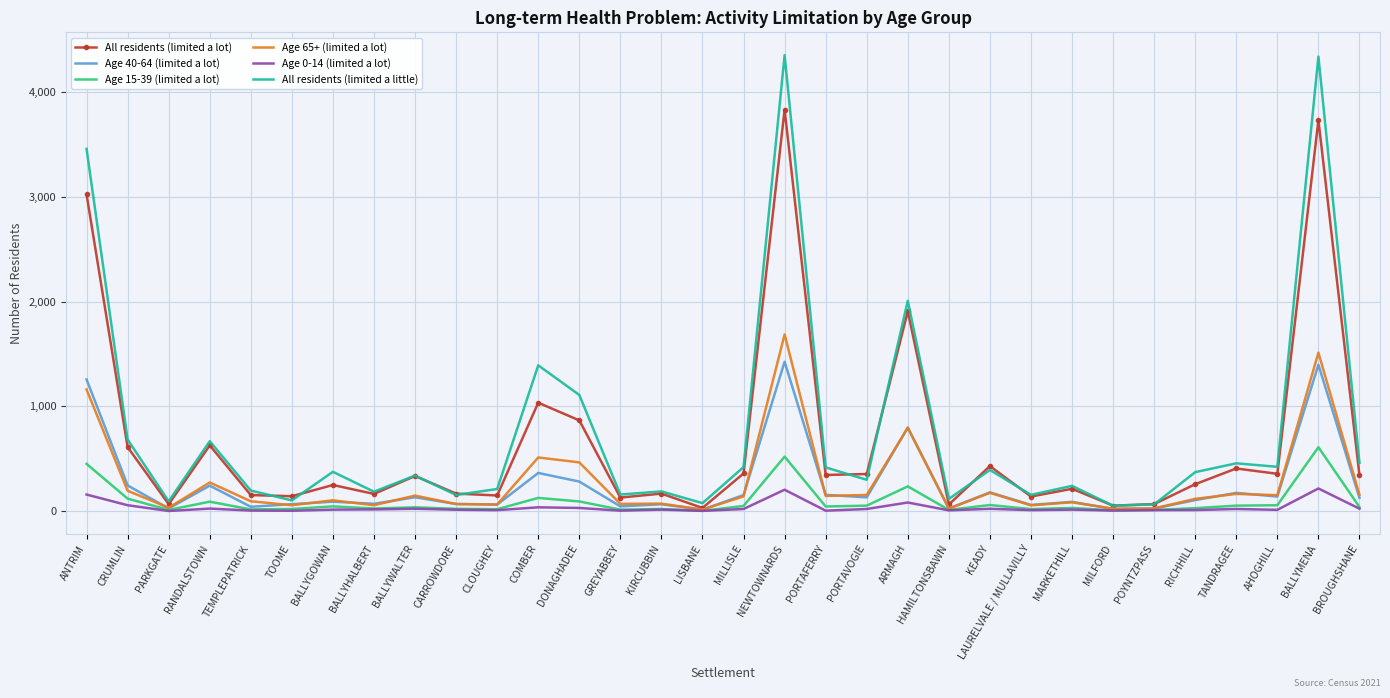

Which series has the largest range (max minus min)?

All residents (limited a little)